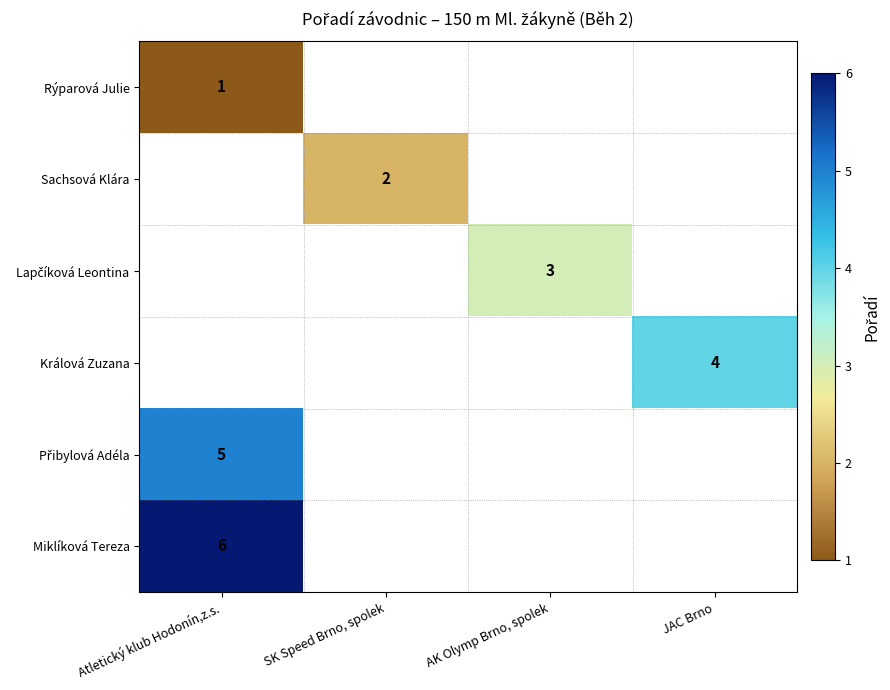

At how many categories does at least one series exceed 2?

3